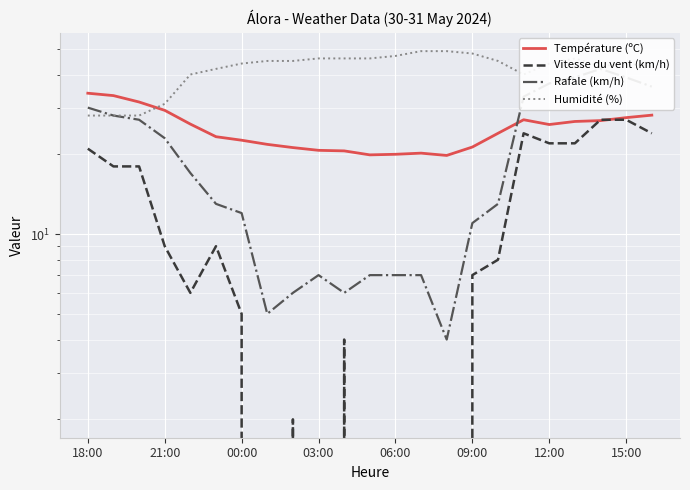

True or false: Rafale (km/h) and Vitesse du vent (km/h) cross at least once.

False